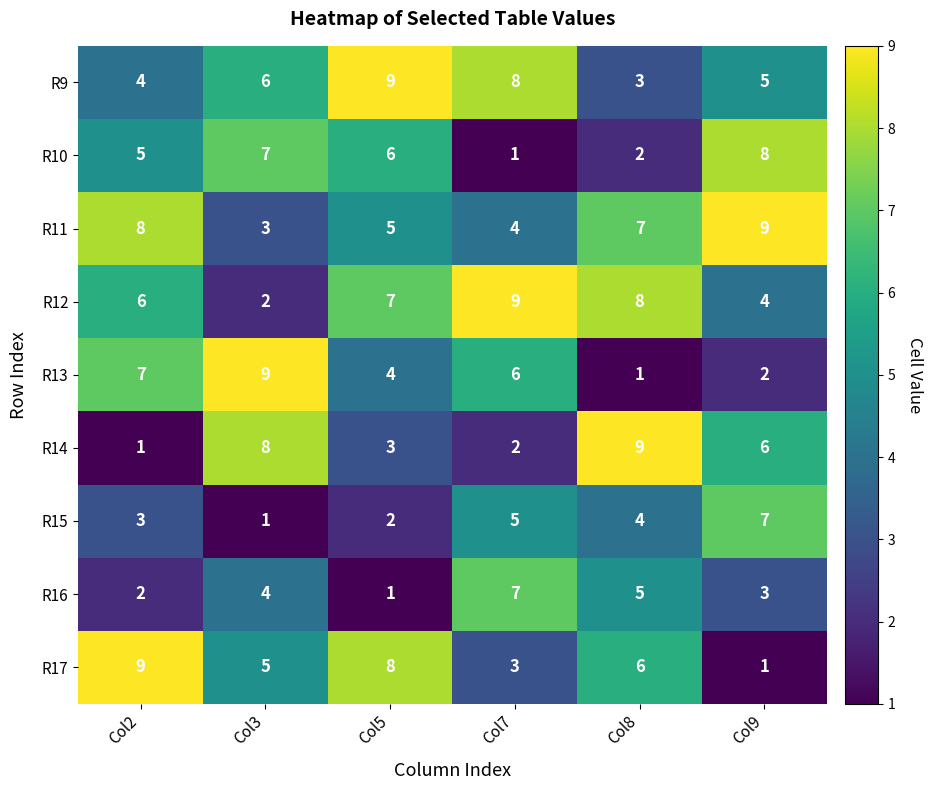

What is the total value across all series at Col7?

45